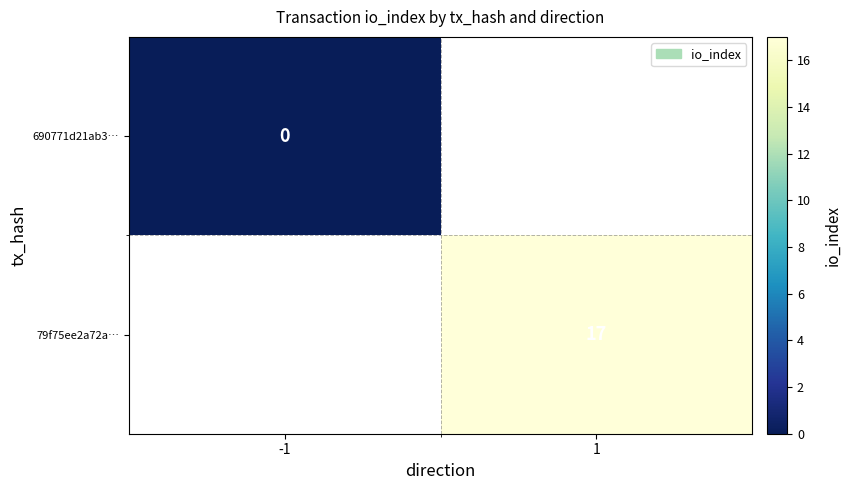

True or false: 79f75ee2a72a… has a value of 24 at 1.

False